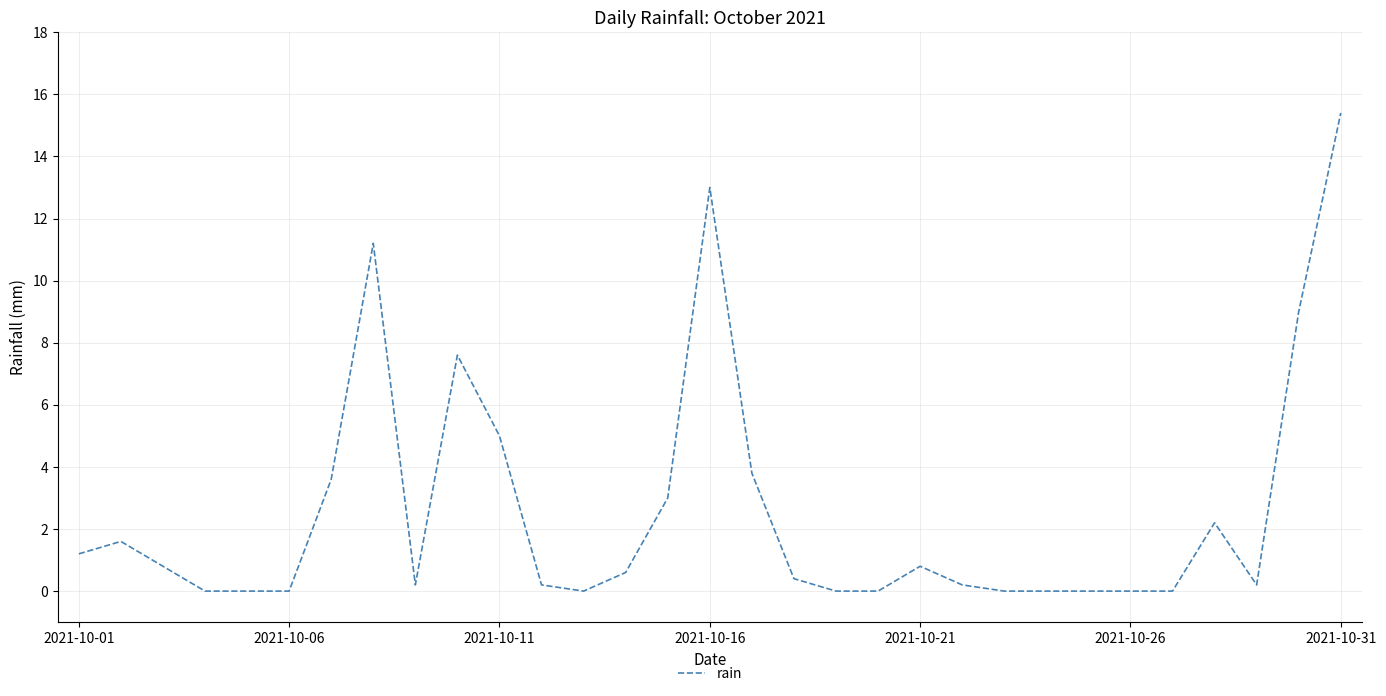

What is the maximum value shown in the chart?

15.4